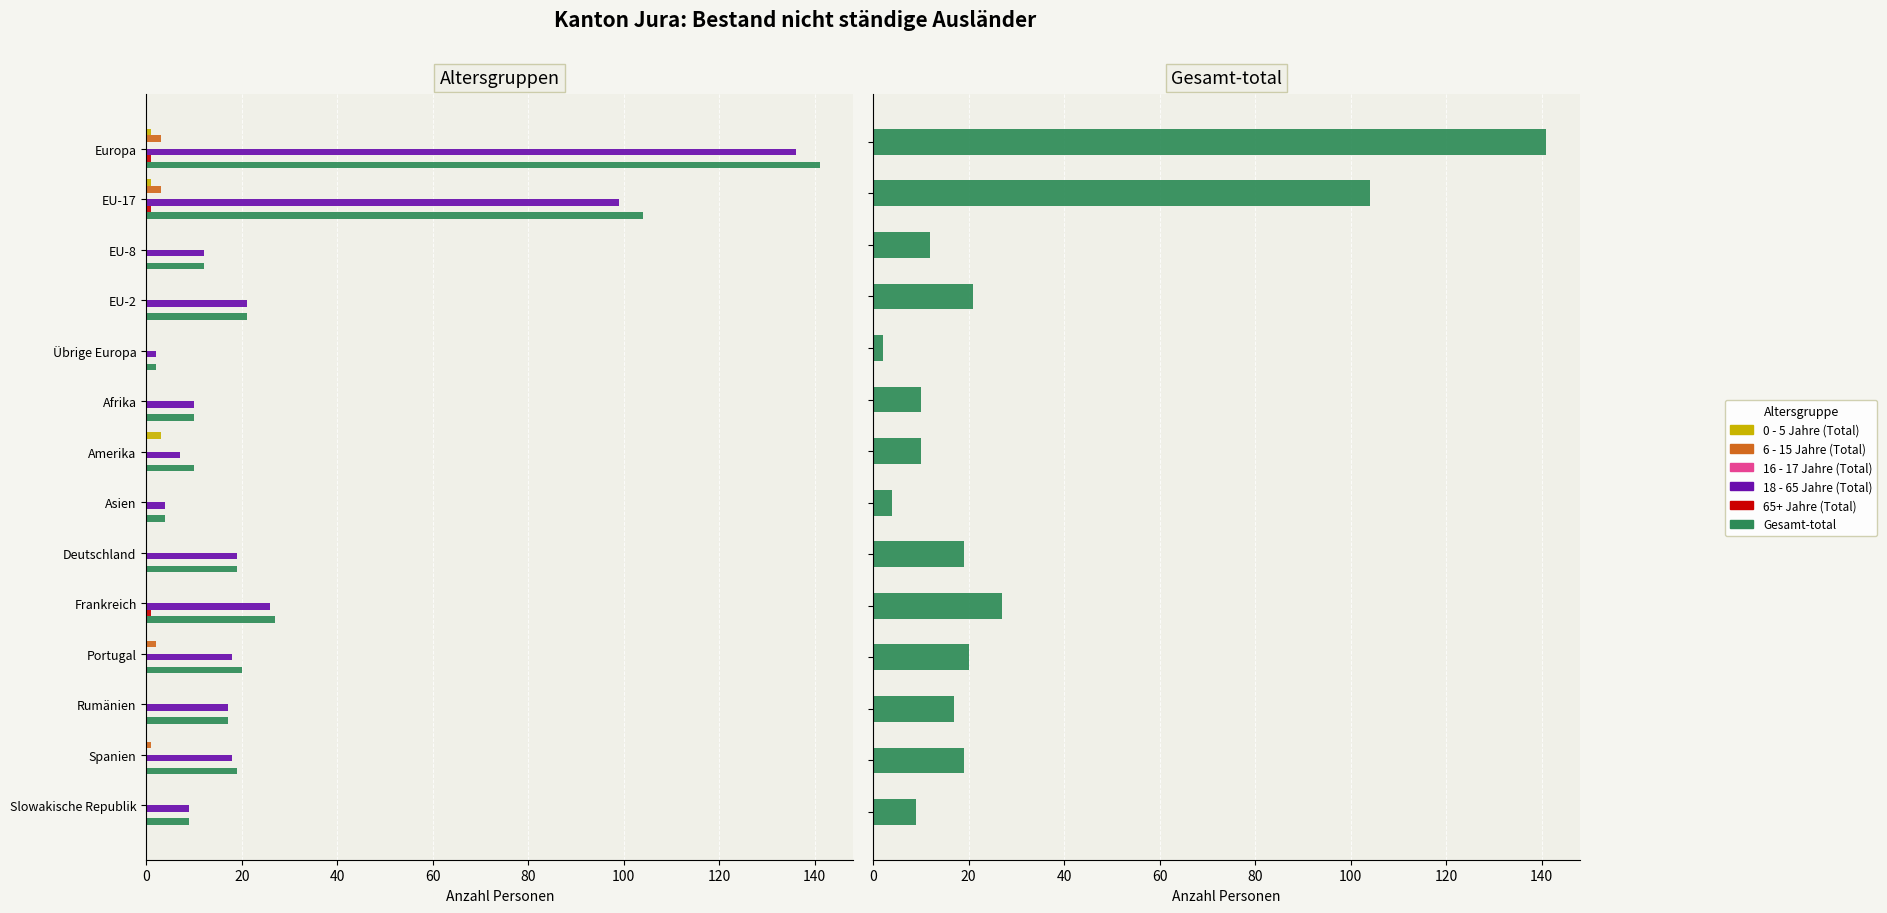

What is the lowest value of the Gesamt-total series?

2.0